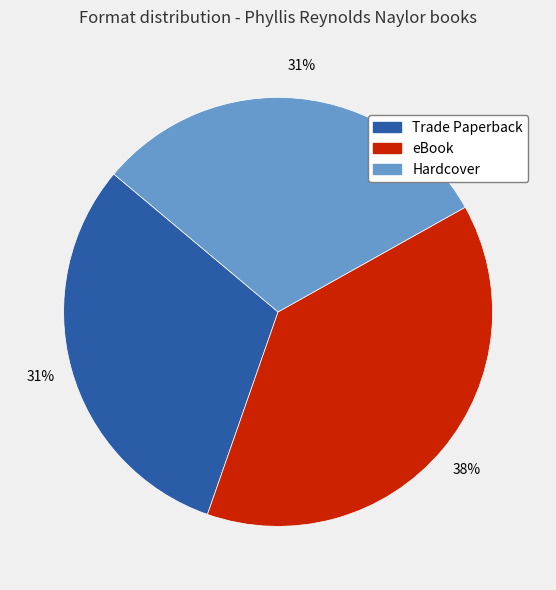

Does eBook represent more than half of the total?

No